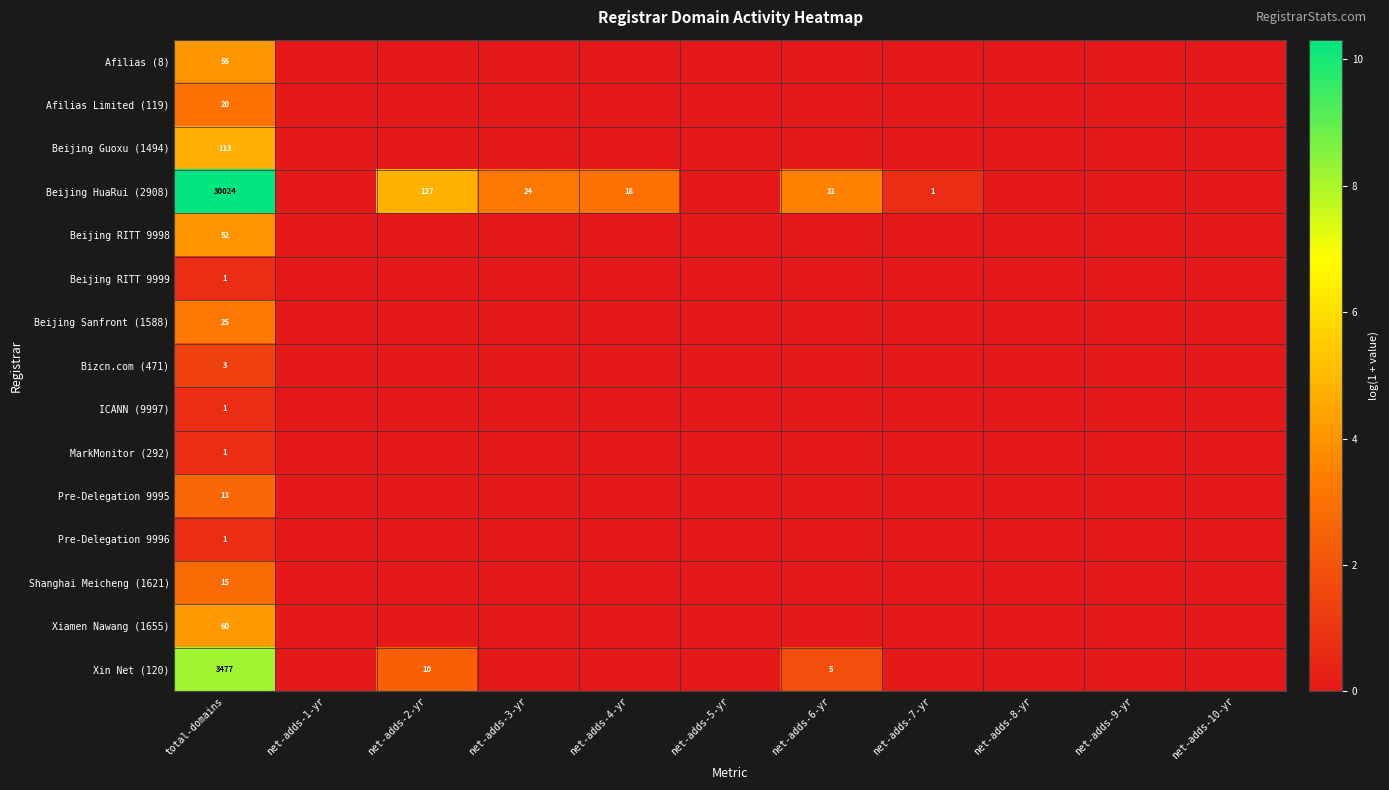

How many series are shown in this chart?

15